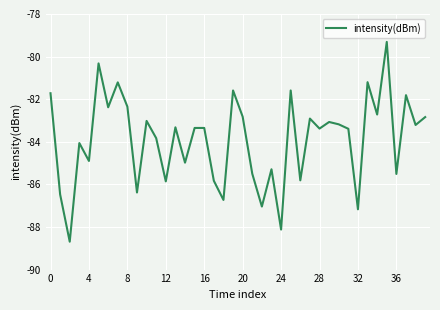

What is the minimum value shown in the chart?

-88.7